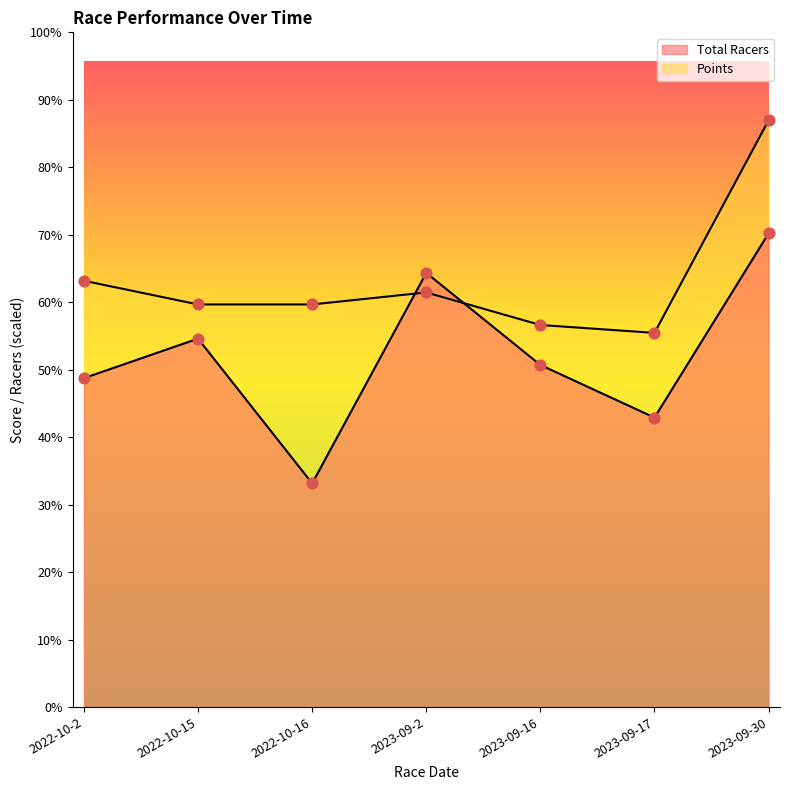

At which category is the sum across all series the highest?

2023-09-30